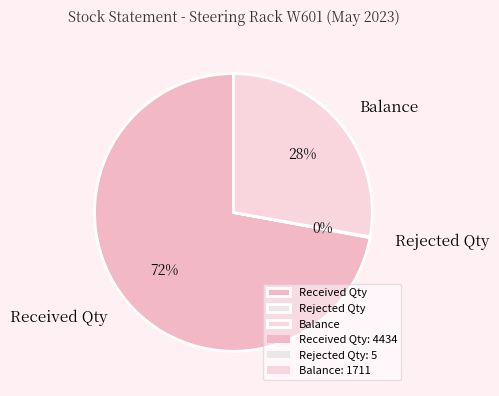

True or false: Balance accounts for 17% of the total.

False